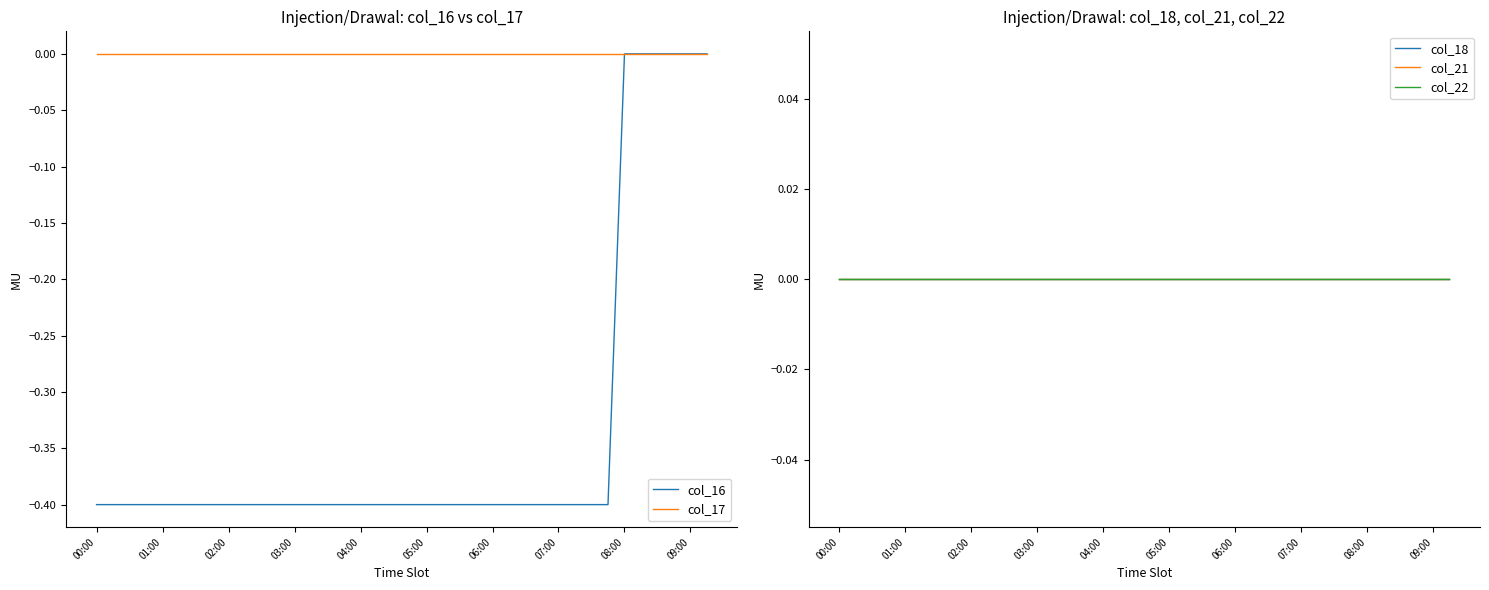

Reading left to right, extract all data points from this chart.

col_16: -0.4	-0.4	-0.4	-0.4	-0.4	-0.4	-0.4	-0.4	-0.4	-0.4	-0.4	-0.4	-0.4	-0.4	-0.4	-0.4	-0.4	-0.4	-0.4	-0.4	-0.4	-0.4	-0.4	-0.4	-0.4	-0.4	-0.4	-0.4	-0.4	-0.4	-0.4	-0.4	0.0	0.0	0.0	0.0	0.0	0.0
col_17: 0.0	0.0	0.0	0.0	0.0	0.0	0.0	0.0	0.0	0.0	0.0	0.0	0.0	0.0	0.0	0.0	0.0	0.0	0.0	0.0	0.0	0.0	0.0	0.0	0.0	0.0	0.0	0.0	0.0	0.0	0.0	0.0	0.0	0.0	0.0	0.0	0.0	0.0
col_18: 0.0	0.0	0.0	0.0	0.0	0.0	0.0	0.0	0.0	0.0	0.0	0.0	0.0	0.0	0.0	0.0	0.0	0.0	0.0	0.0	0.0	0.0	0.0	0.0	0.0	0.0	0.0	0.0	0.0	0.0	0.0	0.0	0.0	0.0	0.0	0.0	0.0	0.0
col_21: 0.0	0.0	0.0	0.0	0.0	0.0	0.0	0.0	0.0	0.0	0.0	0.0	0.0	0.0	0.0	0.0	0.0	0.0	0.0	0.0	0.0	0.0	0.0	0.0	0.0	0.0	0.0	0.0	0.0	0.0	0.0	0.0	0.0	0.0	0.0	0.0	0.0	0.0
col_22: 0.0	0.0	0.0	0.0	0.0	0.0	0.0	0.0	0.0	0.0	0.0	0.0	0.0	0.0	0.0	0.0	0.0	0.0	0.0	0.0	0.0	0.0	0.0	0.0	0.0	0.0	0.0	0.0	0.0	0.0	0.0	0.0	0.0	0.0	0.0	0.0	0.0	0.0